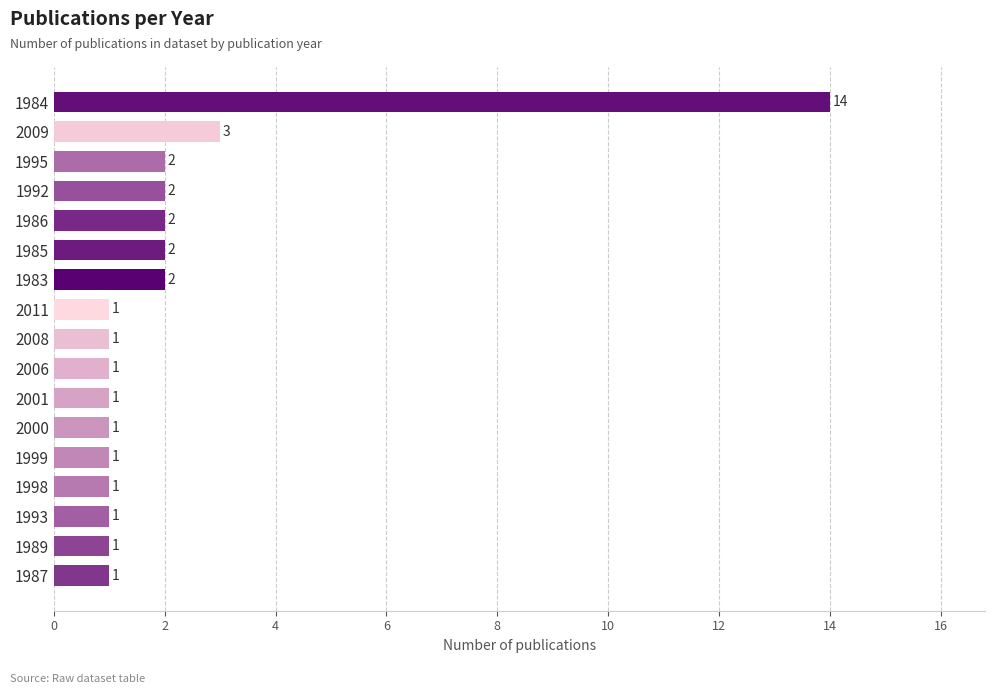

What is the label of the 3rd bar from the top?

1995